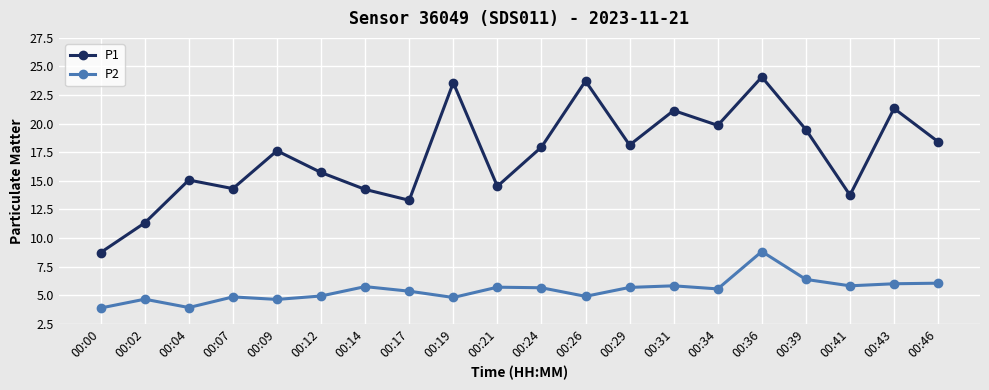

What is the greatest value displayed?

24.1